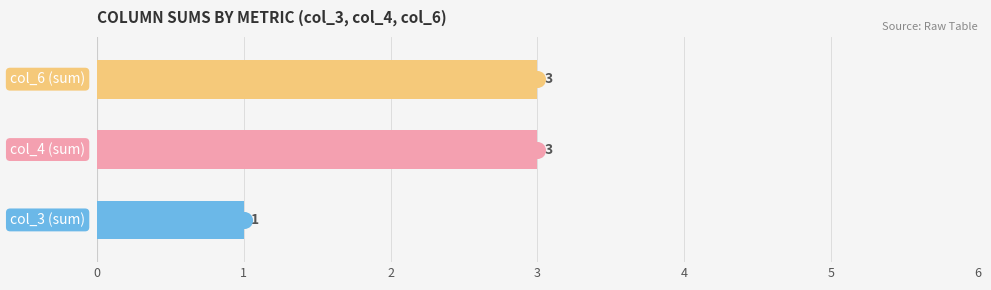

At how many categories does at least one series exceed 0?

3